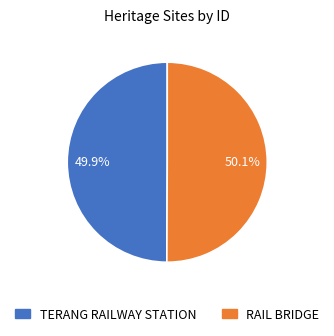

To the nearest percent, what is the combined percentage of RAIL BRIDGE and TERANG RAILWAY STATION?

100%